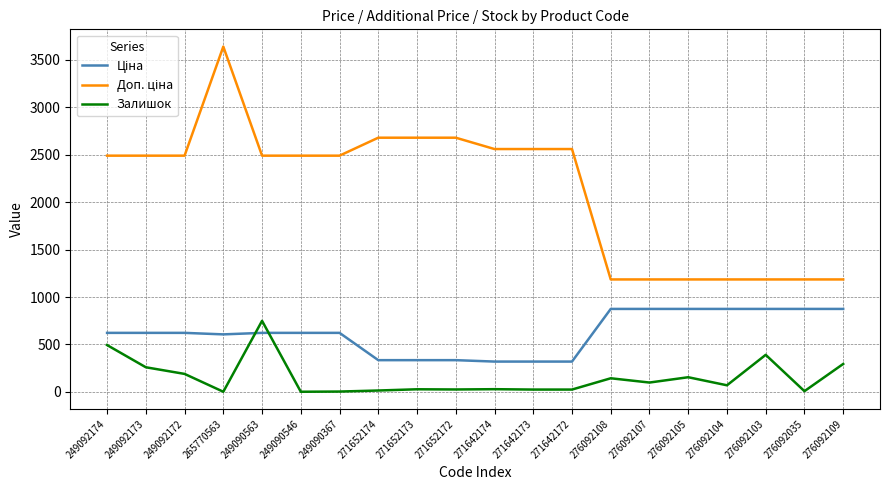

Which category has the highest value across all series?

265770563